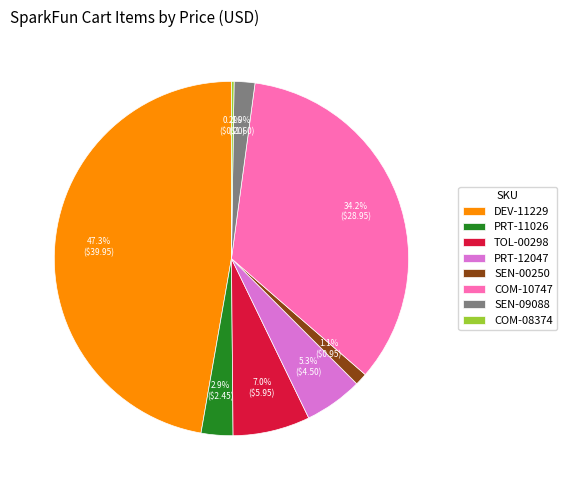

Is COM-10747 the majority of the pie?

No